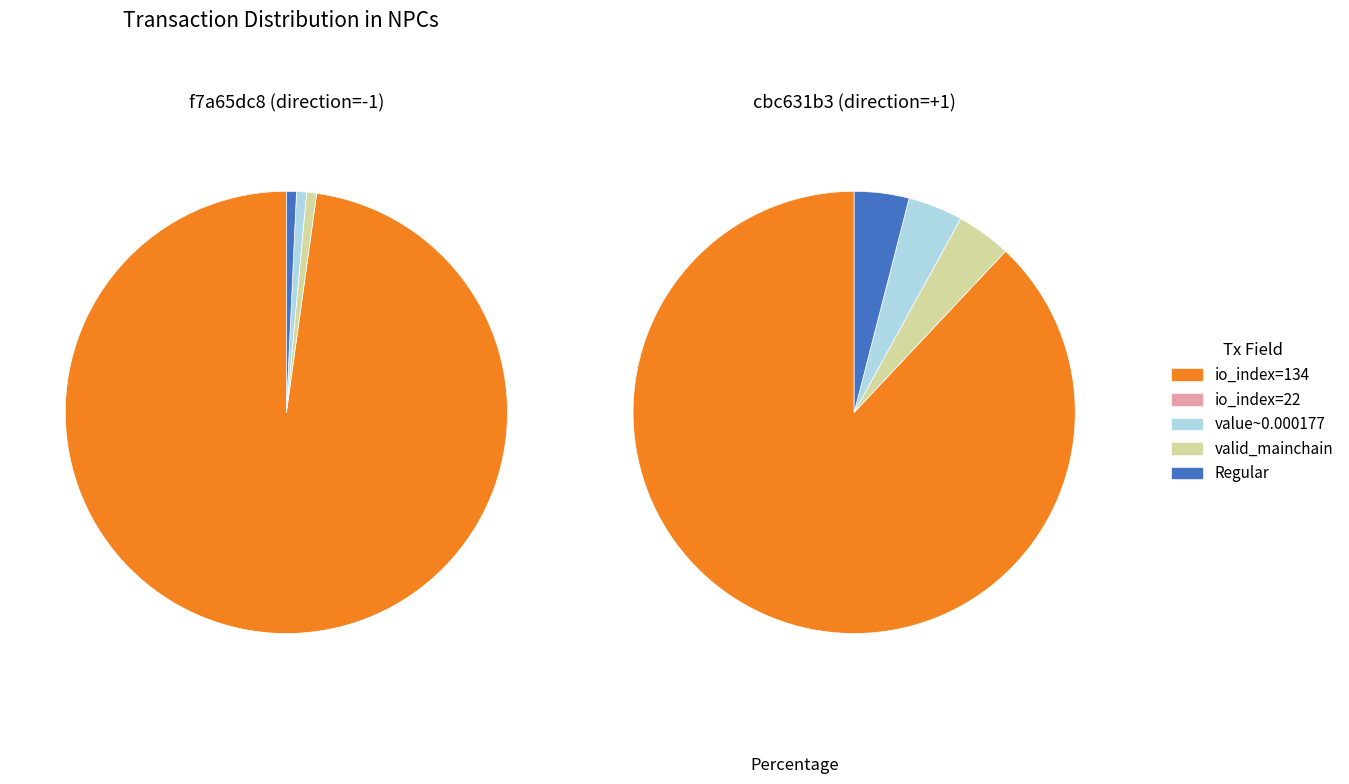

To the nearest percent, what is the difference between the 3 and 0 slice percentages?

4%